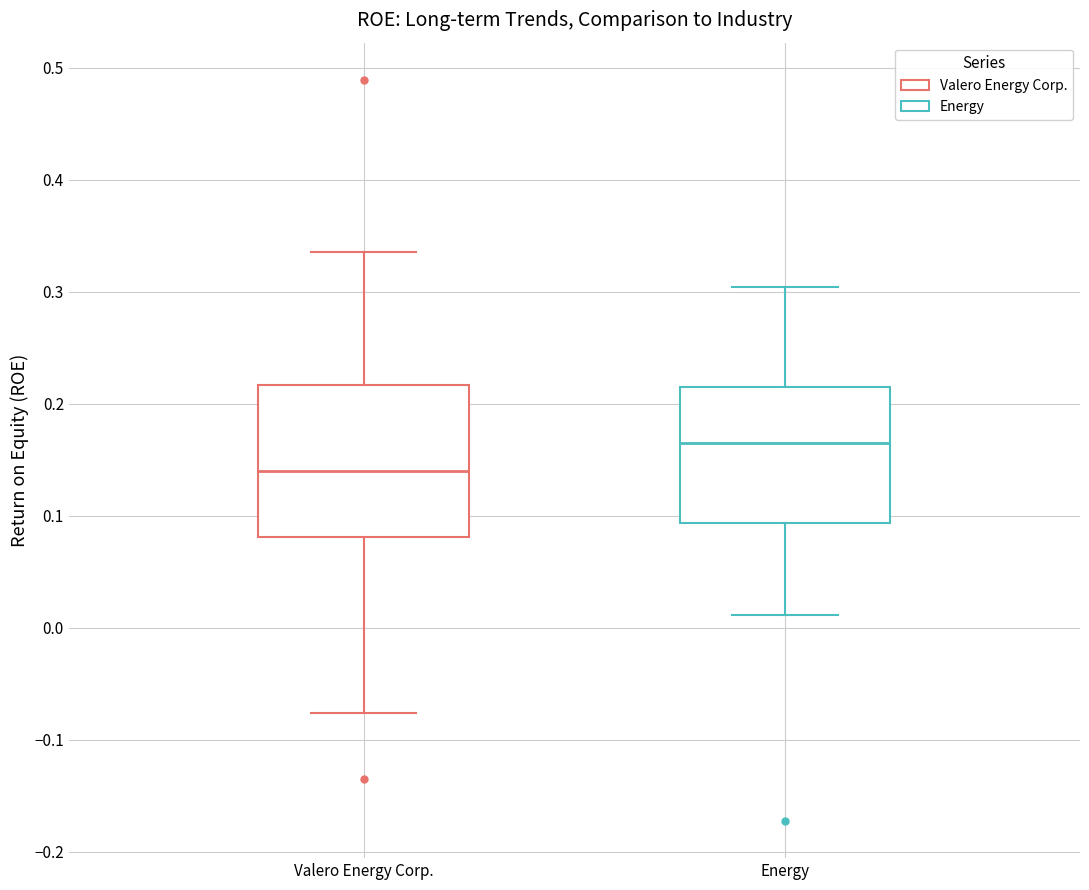

Where does the lower whisker of the box for Valero Energy Corp. end on the y-axis? The values are not printed on the chart, so give them approximately, as read against the axis.

-0.08